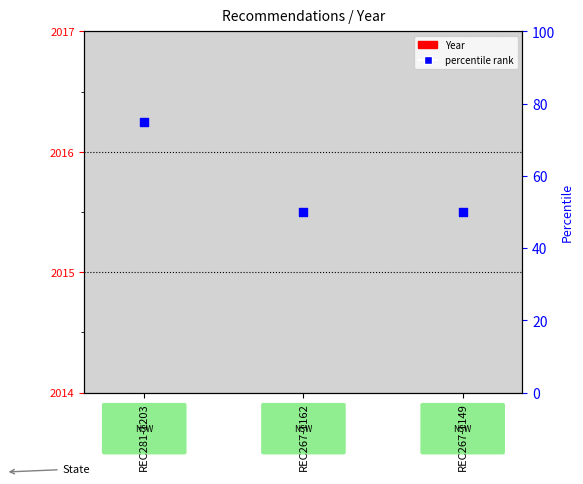

Which series contains the highest Y value?

Year